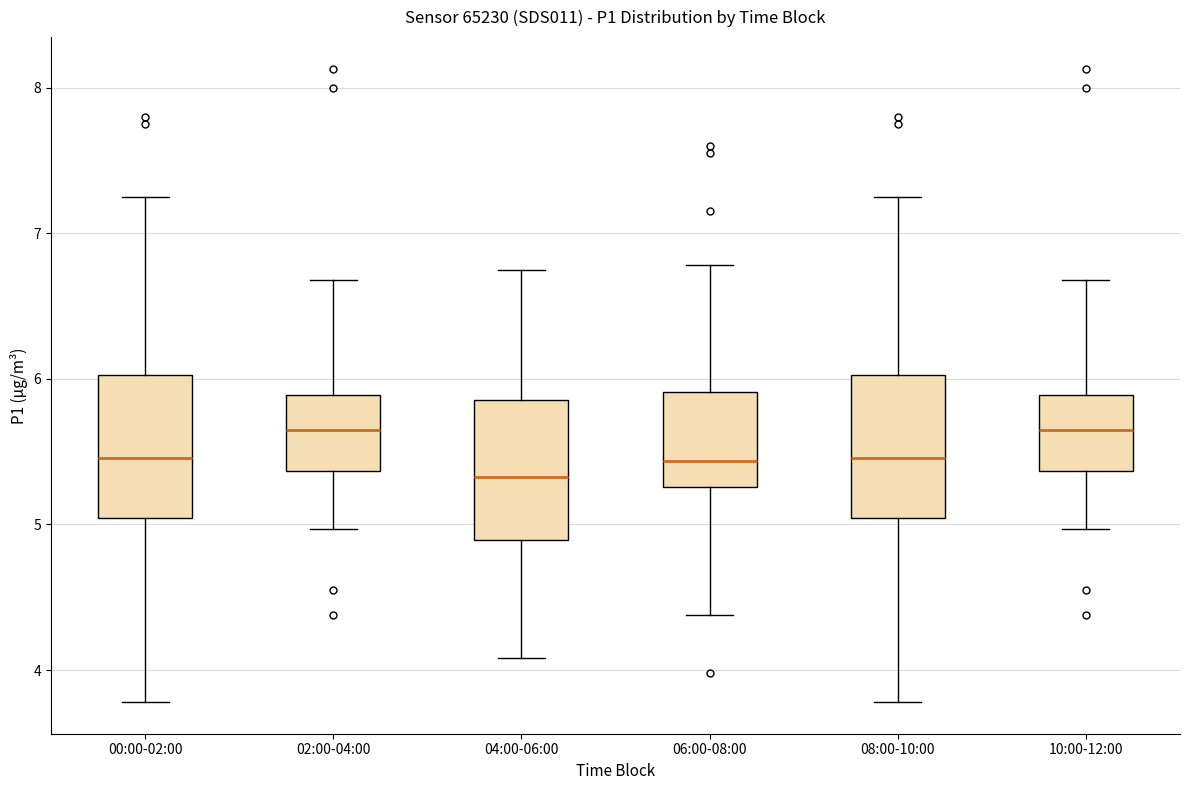

Reading left to right, transcribe this box plot: for each box, give where its median line is, the range the box spans, and where its two whiskers end, as read against the y-axis. The values are not printed on the chart, so give them approximately, as read against the axis.

00:00-02:00: median 5.5, box 5.0 to 6.0, whiskers 3.8 to 7.3
02:00-04:00: median 5.7, box 5.4 to 5.9, whiskers 5.0 to 6.7
04:00-06:00: median 5.3, box 4.9 to 5.9, whiskers 4.1 to 6.8
06:00-08:00: median 5.4, box 5.3 to 5.9, whiskers 4.4 to 6.8
08:00-10:00: median 5.5, box 5.0 to 6.0, whiskers 3.8 to 7.3
10:00-12:00: median 5.7, box 5.4 to 5.9, whiskers 5.0 to 6.7